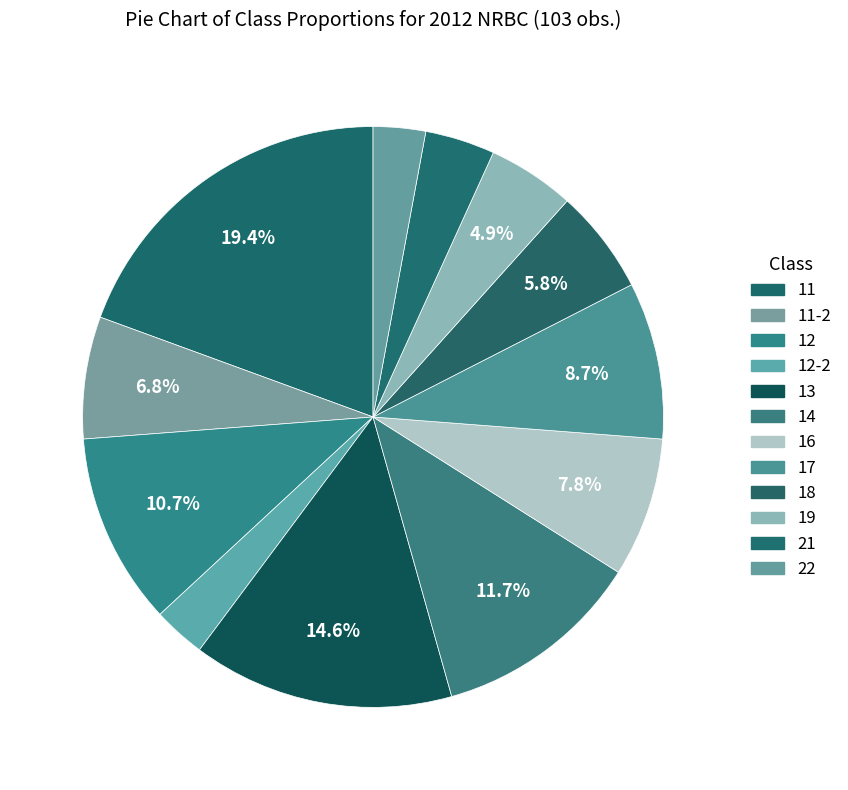

Count the number of slices in the pie.

12